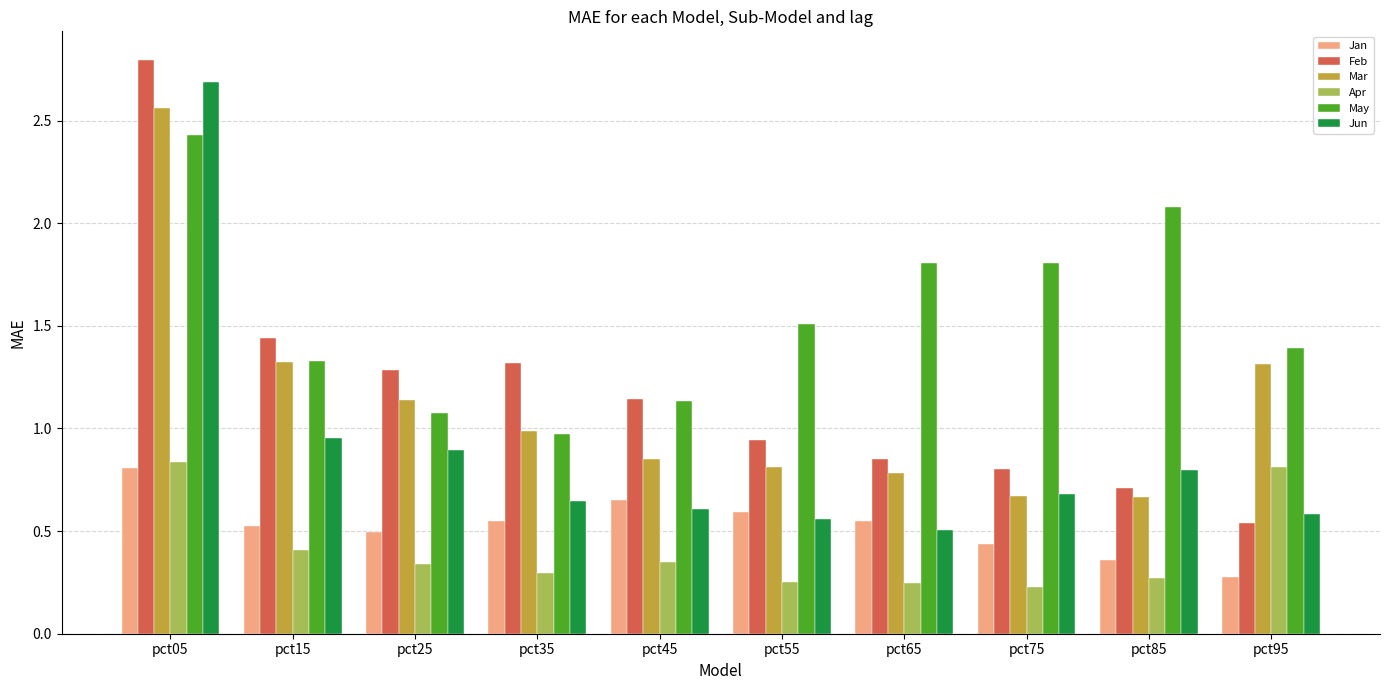

What is the difference between the maximum and minimum values in the Mar series?

1.9